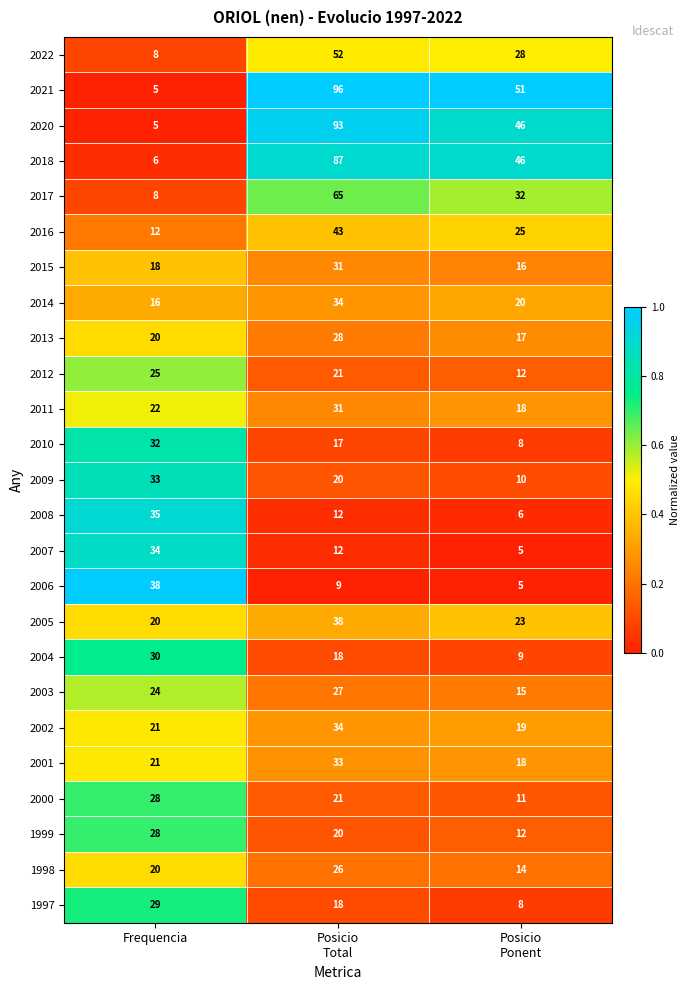

Which series has the largest range (max minus min)?

2021